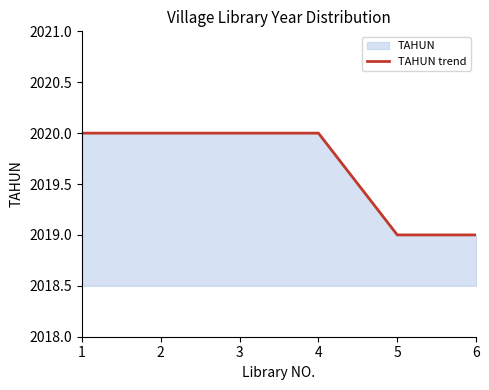

What is the difference between the second highest and minimum values?

1